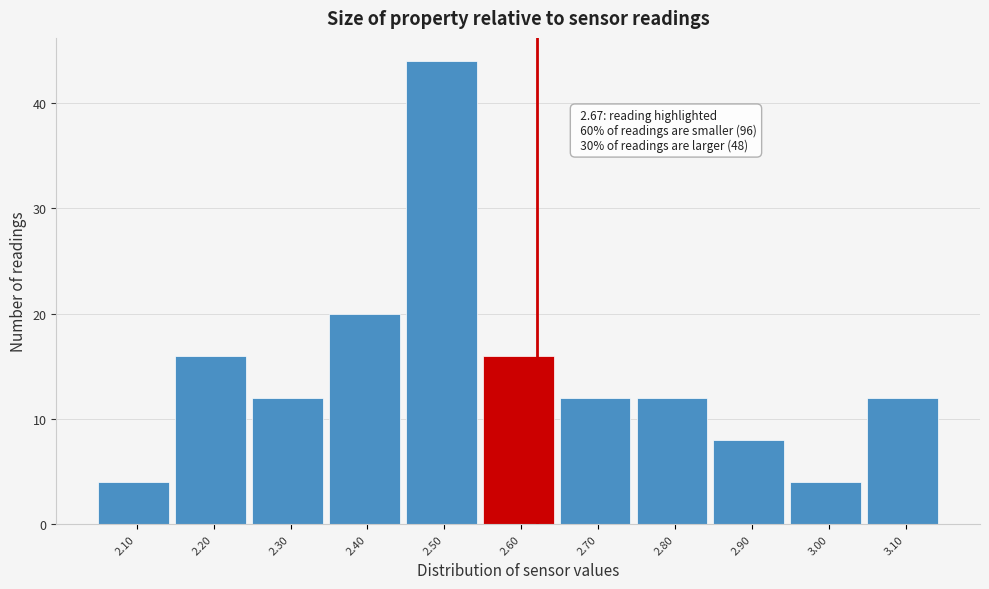

Reading left to right, list all the values displayed in this chart.

2.10=4	2.20=16	2.30=12	2.40=20	2.50=44	2.60=16	2.70=12	2.80=12	2.90=8	3.00=4	3.10=12